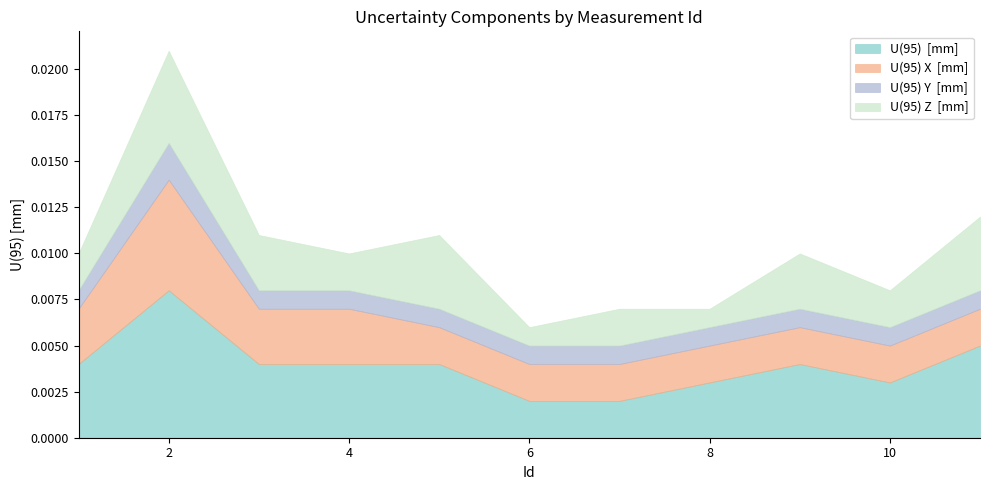

Which series has the largest total across all categories?

U(95)  [mm]